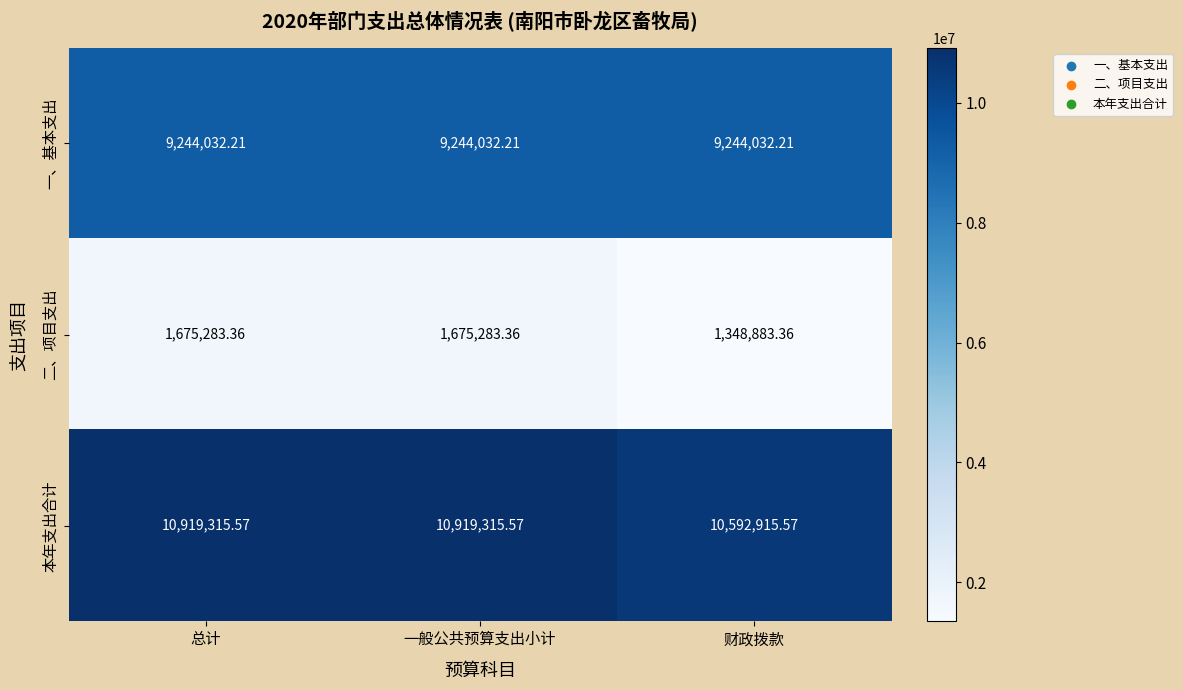

What is the spread (max minus min) of values at 总计?

9244032.2